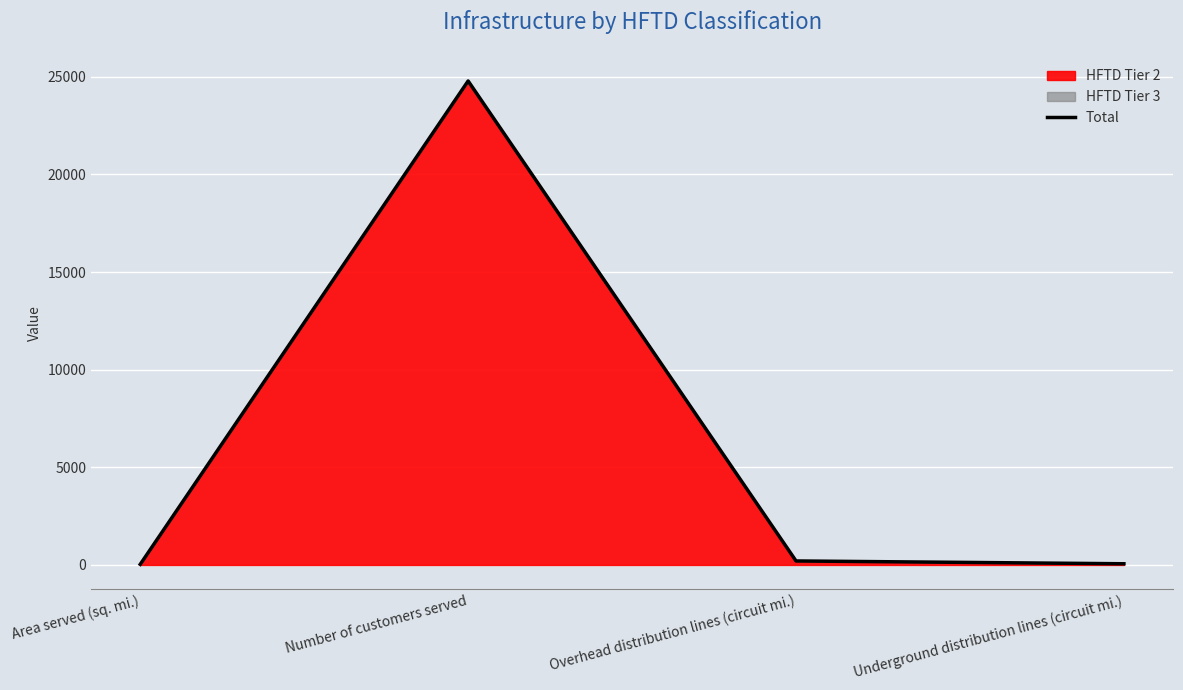

Reading right to left, what are all the values shown in this chart?

62.0	205.5	24787.0	32.0